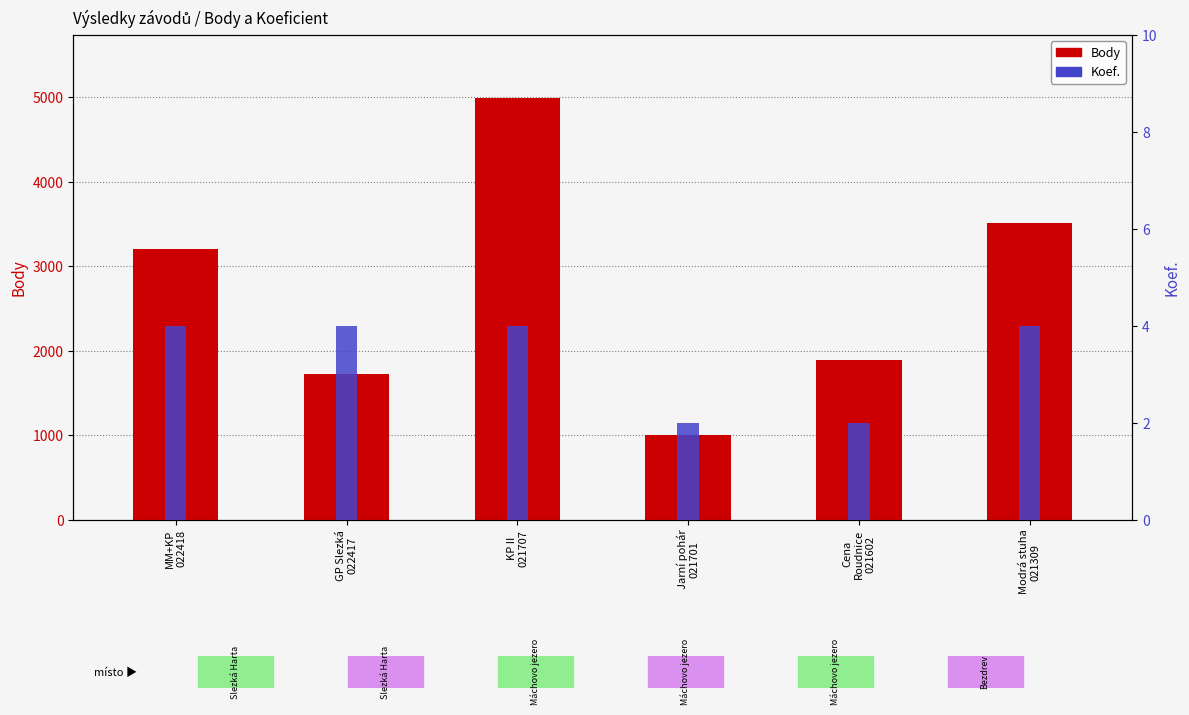

What is the difference between the Body values at Jarní pohár
021701 and GP Slezká
022417?

730